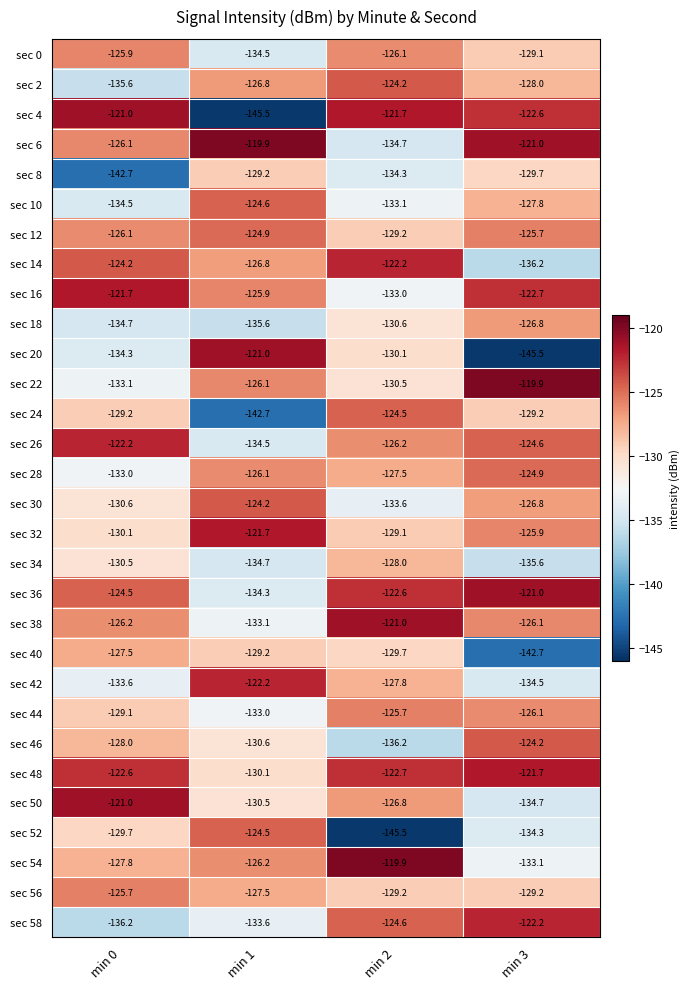

What is the approximate value of sec 24 at min 2?

-124.5